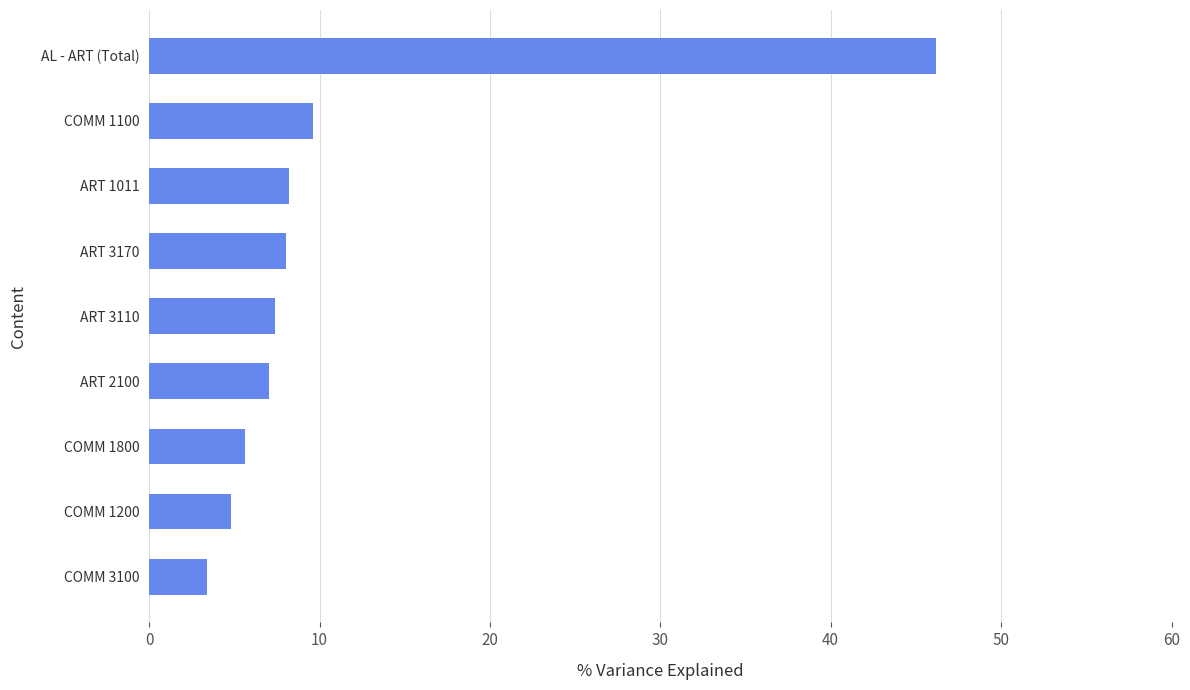

What is the label of the 6th bar from the bottom?

ART 3170